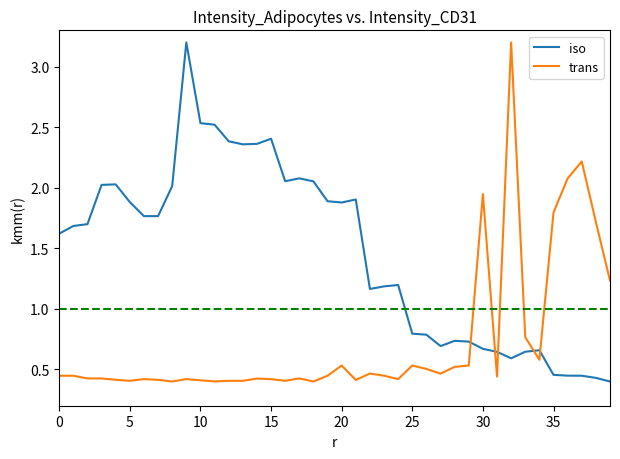

True or false: iso and trans intersect in this chart.

True